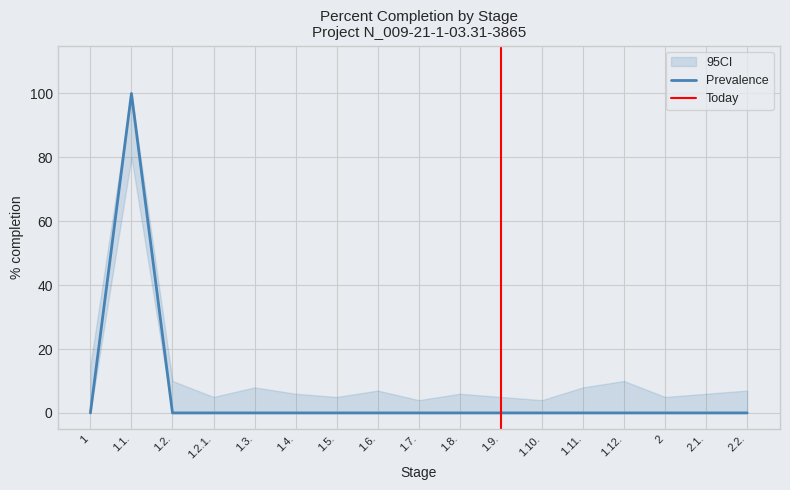

Which has a higher value, 1.7. or 1.10.?

1.7.